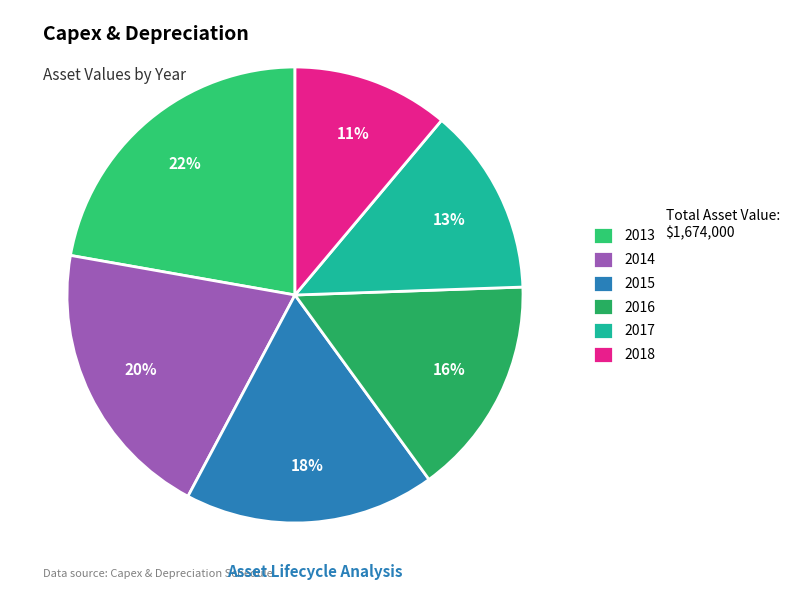

What portion of the pie excludes 2017?

86.7%